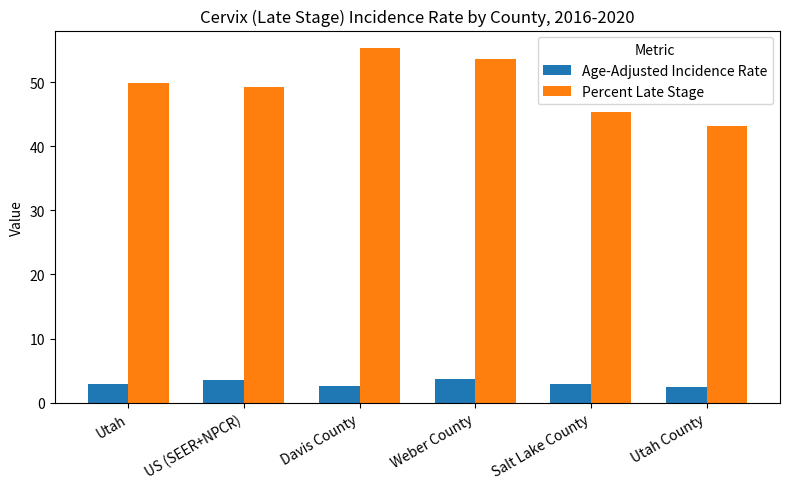

What is the label of the 3rd bar from the left?

Davis County